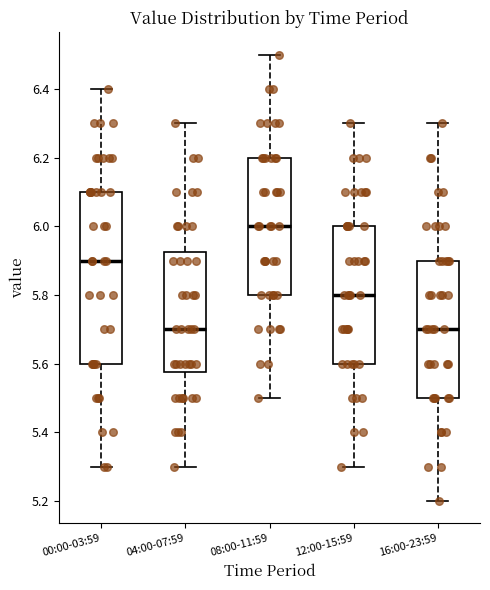

Reading left to right, read every box against the y-axis: the position of its median line, the range the box covers, and the ends of its whiskers. The values are not printed on the chart, so give them approximately, as read against the axis.

00:00-03:59: median 5.90, box 5.60 to 6.10, whiskers 5.30 to 6.40
04:00-07:59: median 5.70, box 5.58 to 5.92, whiskers 5.30 to 6.30
08:00-11:59: median 6.00, box 5.80 to 6.20, whiskers 5.50 to 6.50
12:00-15:59: median 5.80, box 5.60 to 6.00, whiskers 5.30 to 6.30
16:00-23:59: median 5.70, box 5.50 to 5.90, whiskers 5.20 to 6.30